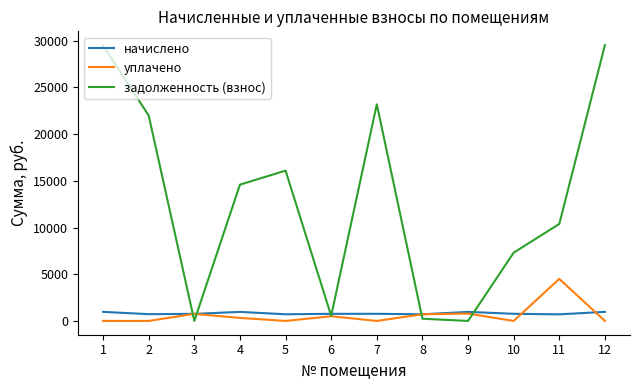

What is the sum of the уплачено values at 1 and 11?

4500.0